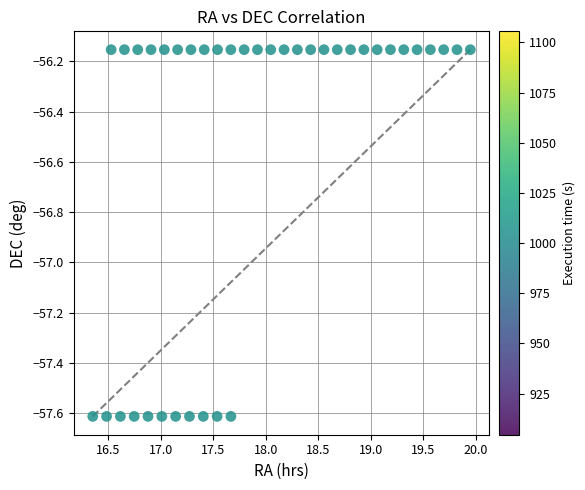

What is the range of X values (max minus min)?

3.6